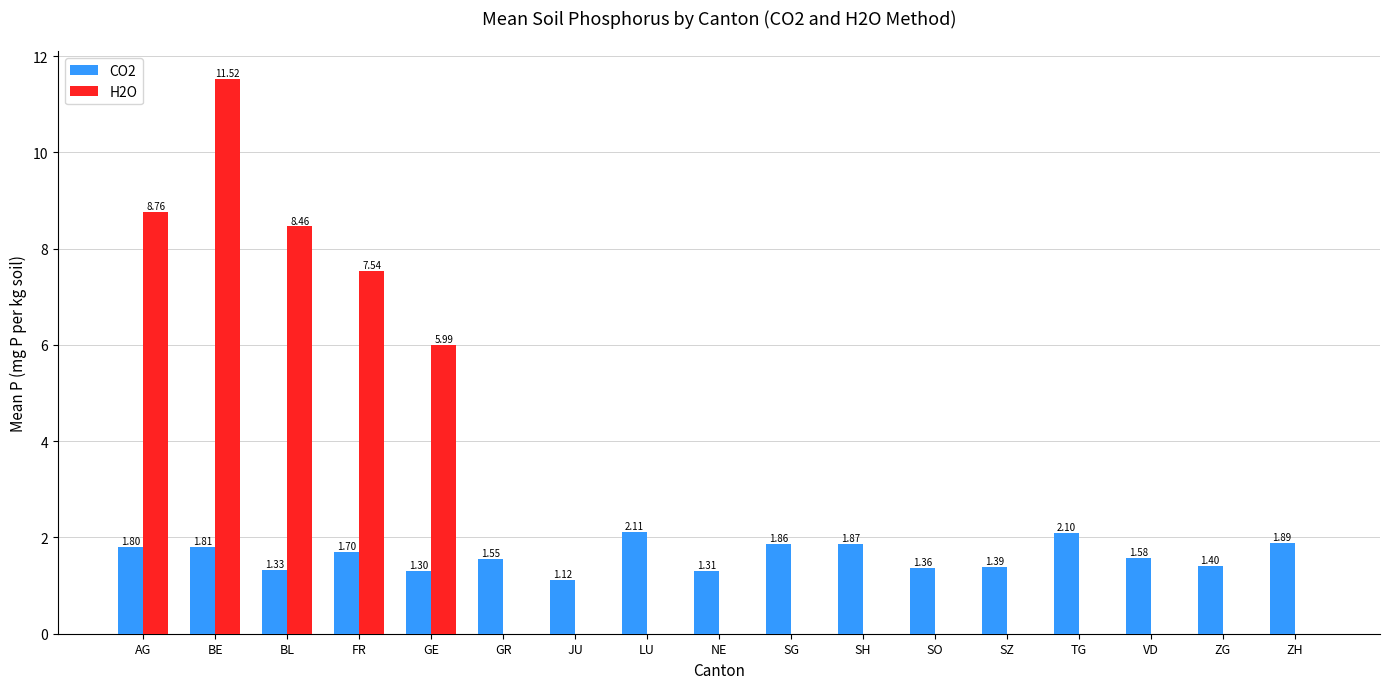

Is the value of CO2 at BL greater than the value of H2O at SO?

Yes